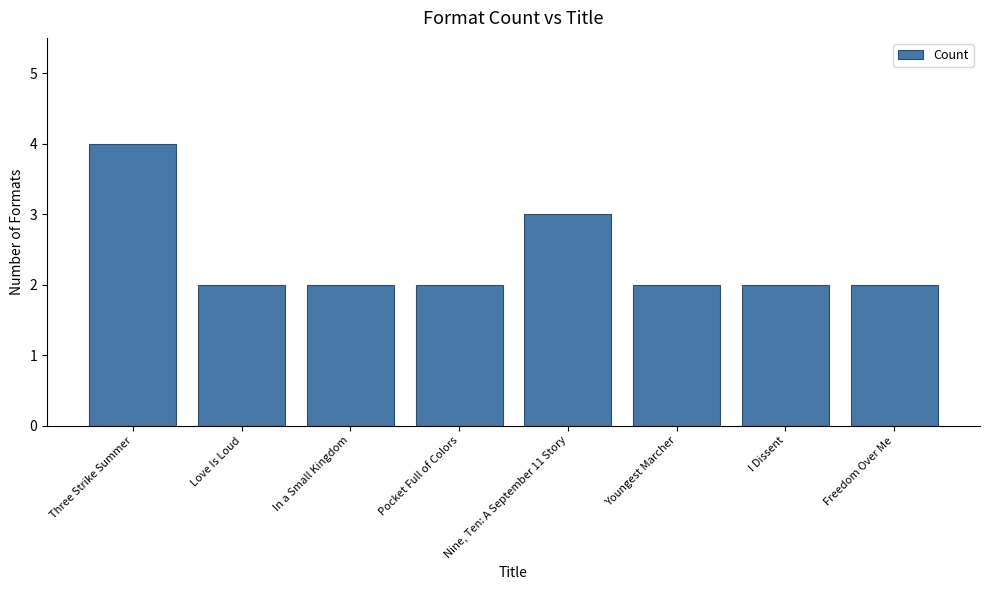

How many values are between 2 and 3?

7